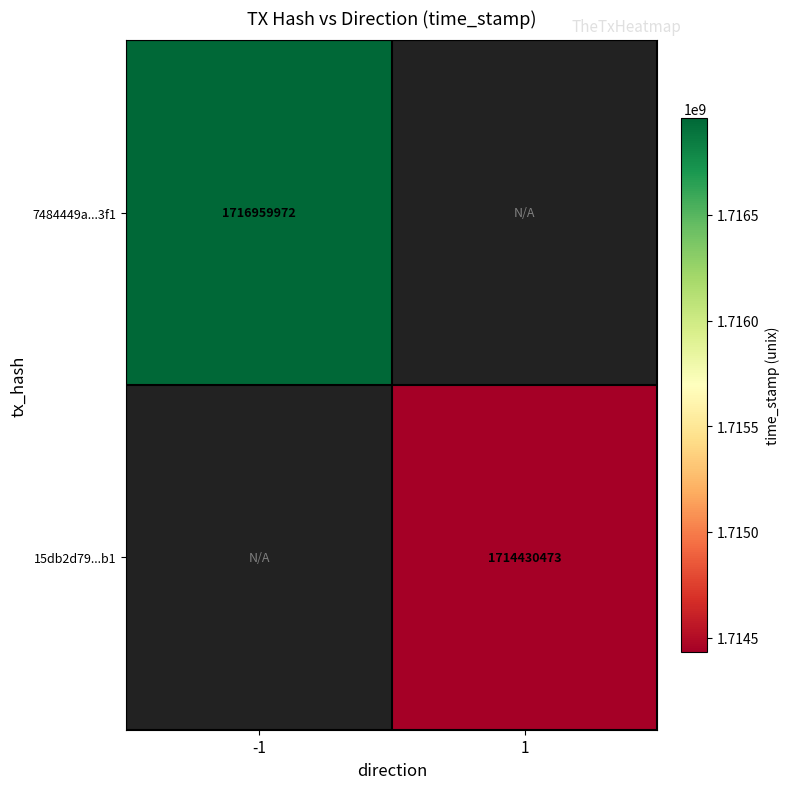

The value of 15db2d79...b1 at 1 is 1714430473. True or false?

True